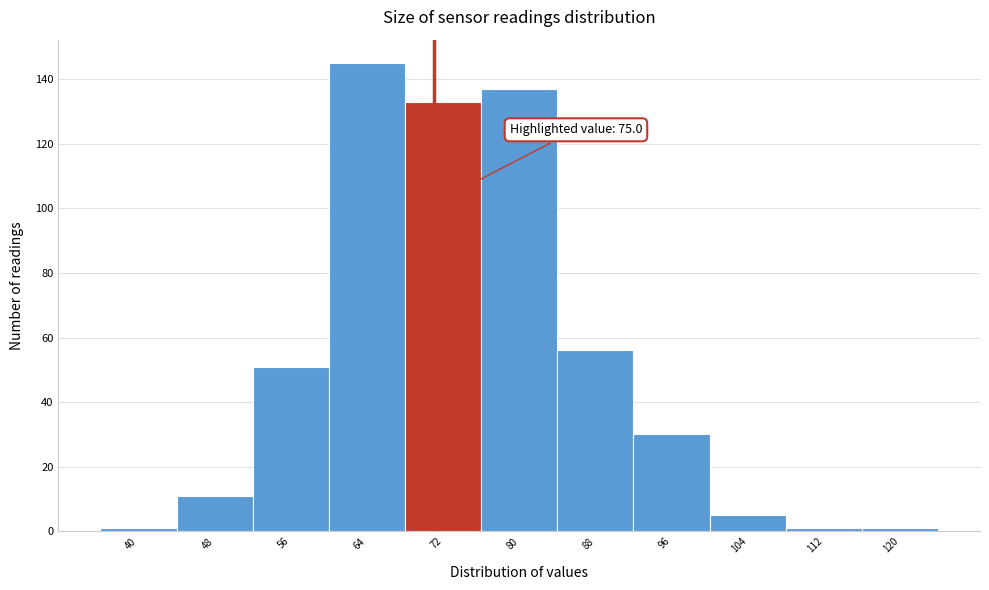

Reading left to right, list all the values displayed in this chart.

1	11	51	145	133	137	56	30	5	1	1